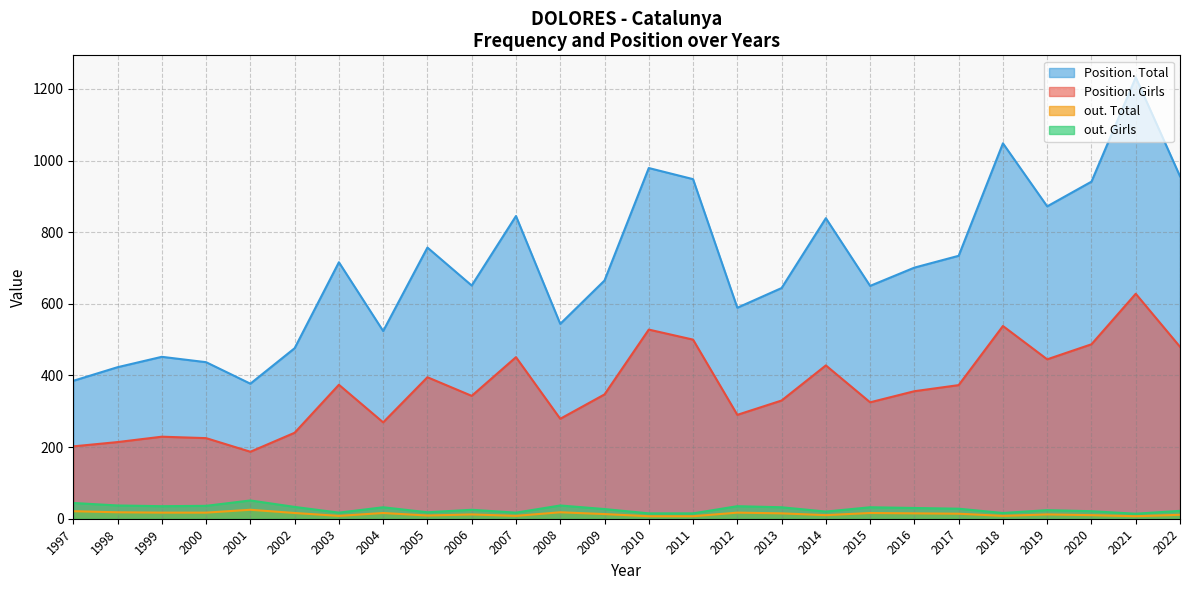

True or false: out. Total and out. Girls intersect in this chart.

False